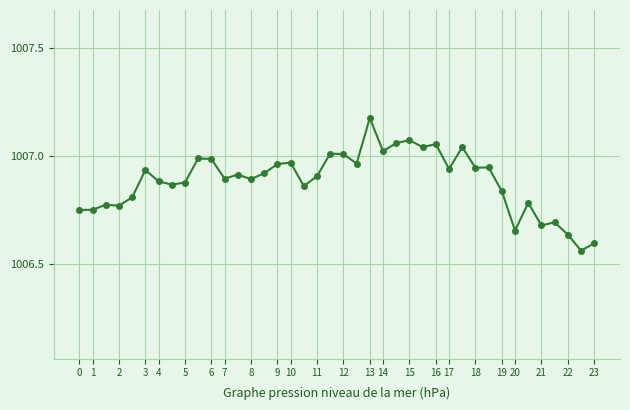

What is the difference between the maximum and minimum values?

0.6